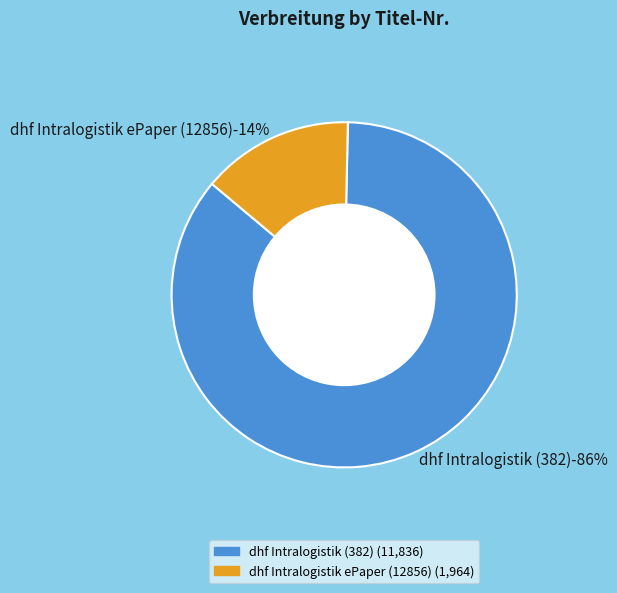

Is the sum of dhf Intralogistik ePaper (12856) and dhf Intralogistik (382) greater than half?

Yes